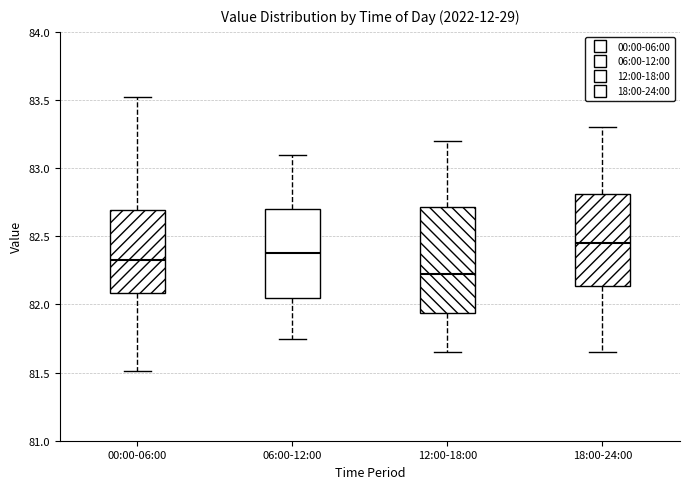

Reading left to right, read every box against the y-axis: the position of its median line, the range the box covers, and the ends of its whiskers. The values are not printed on the chart, so give them approximately, as read against the axis.

00:00-06:00: median 82.35, box 82.10 to 82.70, whiskers 81.50 to 83.50
06:00-12:00: median 82.40, box 82.05 to 82.70, whiskers 81.75 to 83.10
12:00-18:00: median 82.25, box 81.95 to 82.70, whiskers 81.65 to 83.20
18:00-24:00: median 82.45, box 82.15 to 82.80, whiskers 81.65 to 83.30